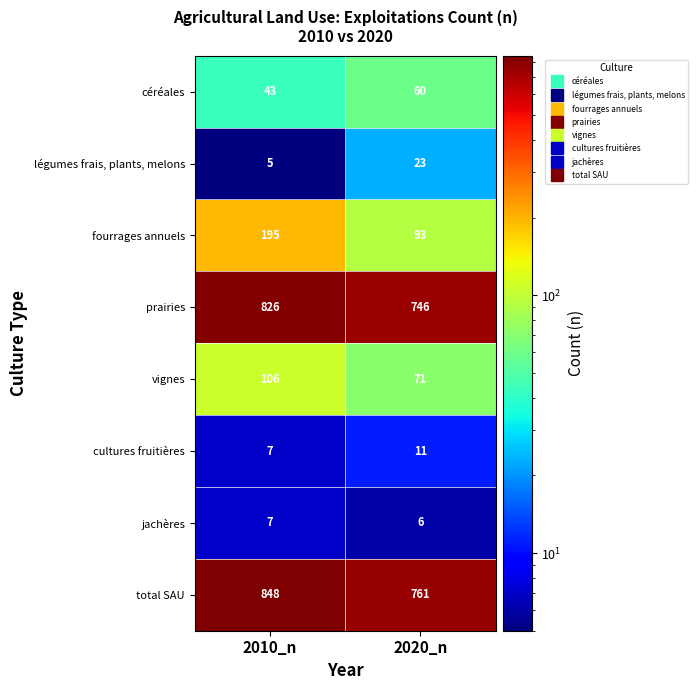

What is the greatest value displayed?

848